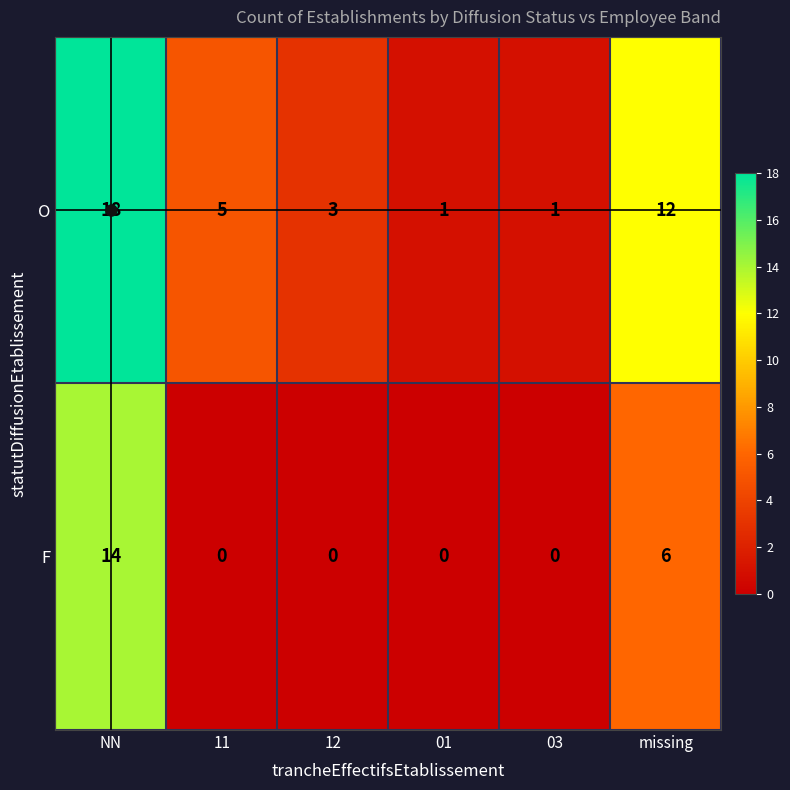

What is the sum of the O values at NN and 01?

19